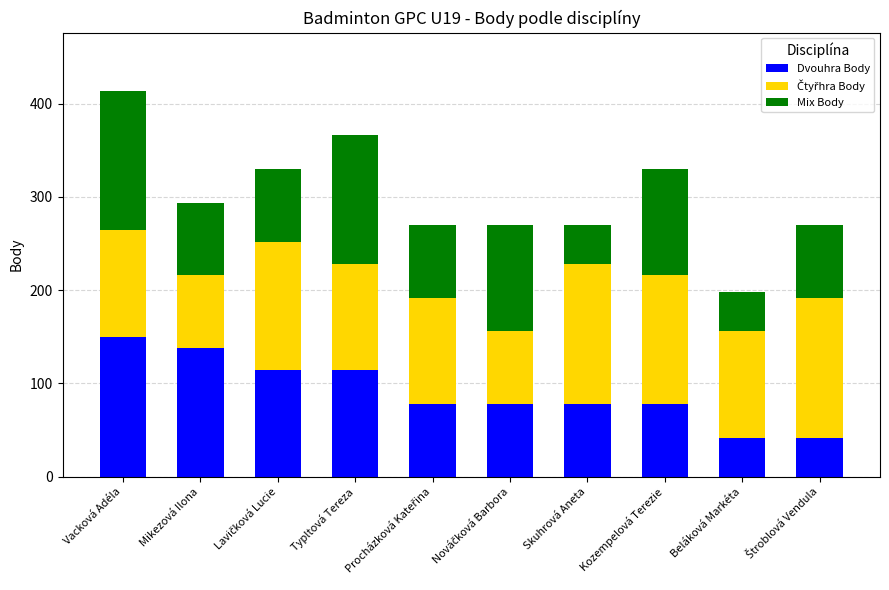

The value of Dvouhra Body at Skuhrová Aneta is 78. True or false?

True